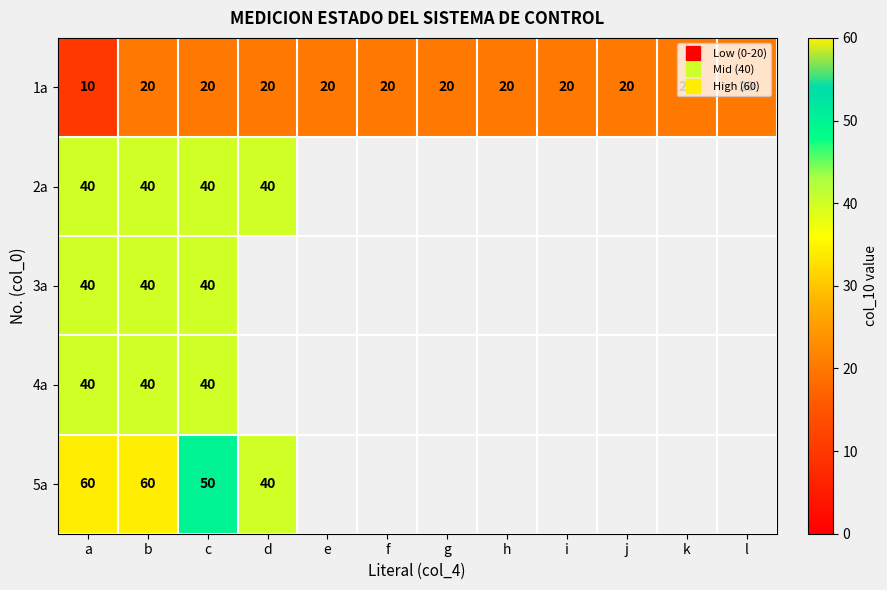

List the series in order of their peak value, lowest first.

1a, 2a, 3a, 4a, 5a